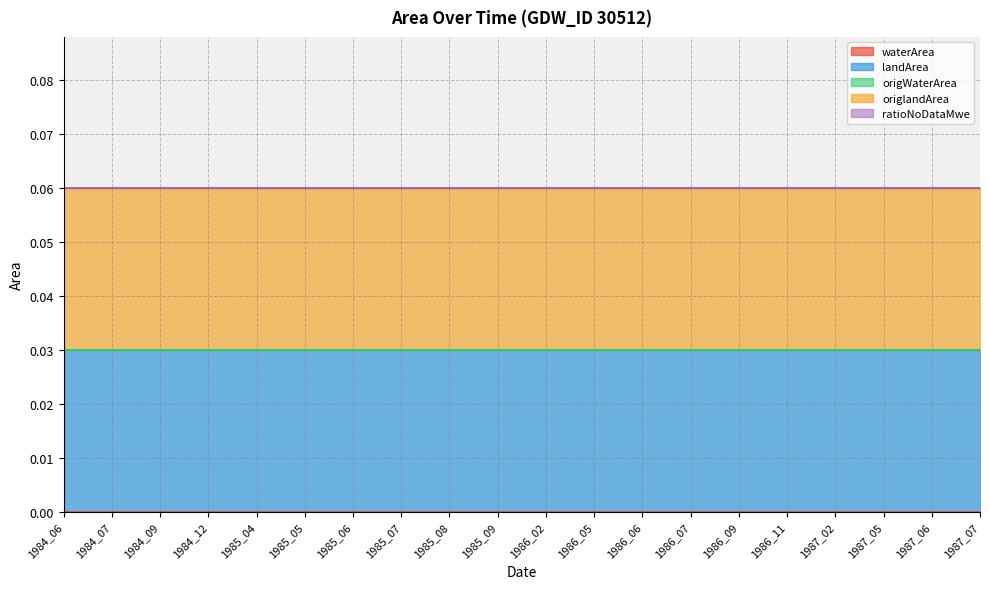

Which has a higher value, 1985_08 or 1985_06?

1985_08